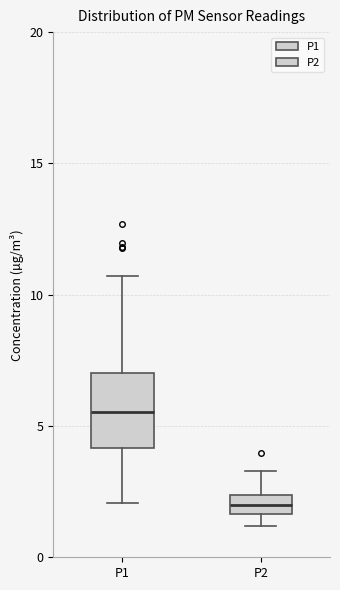

Which box is the tallest, from its lower edge to its upper edge?

P1